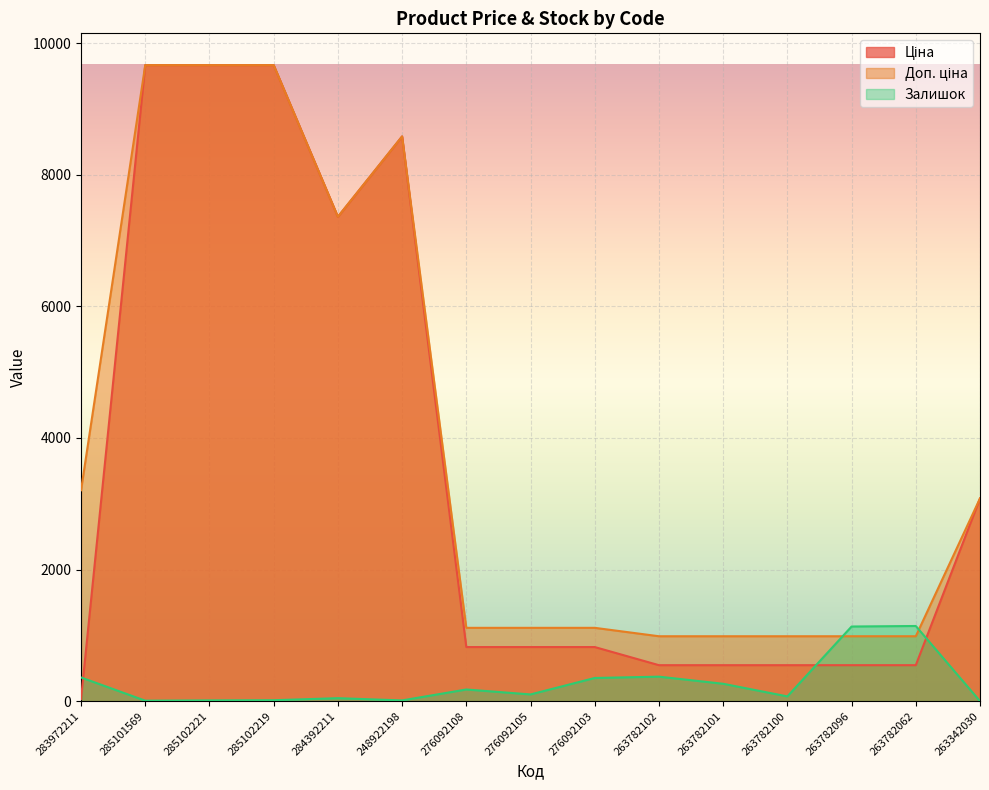

What is the sum of all Доп. ціна values?

59494.0